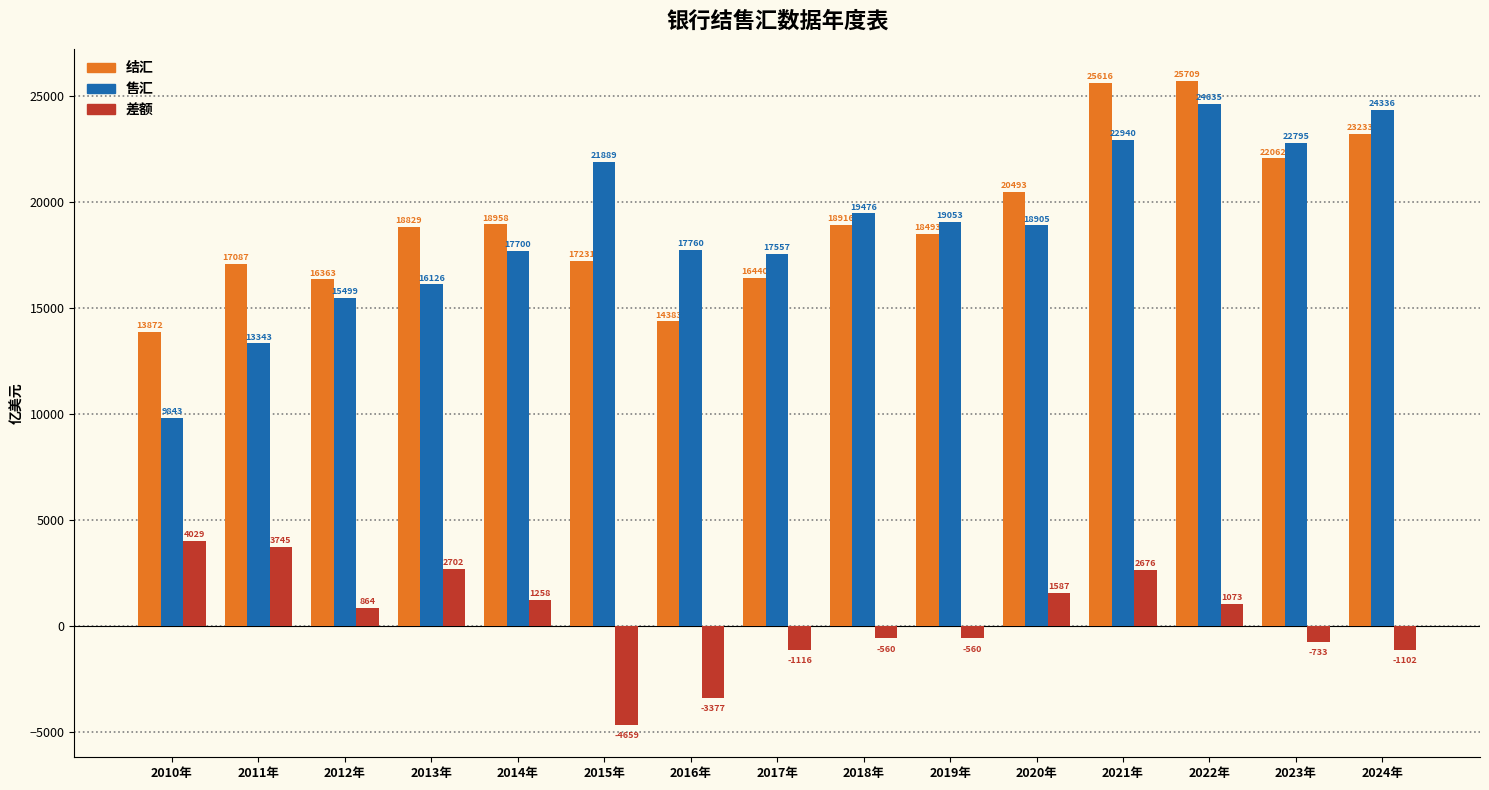

Which series has the widest spread of values?

售汇